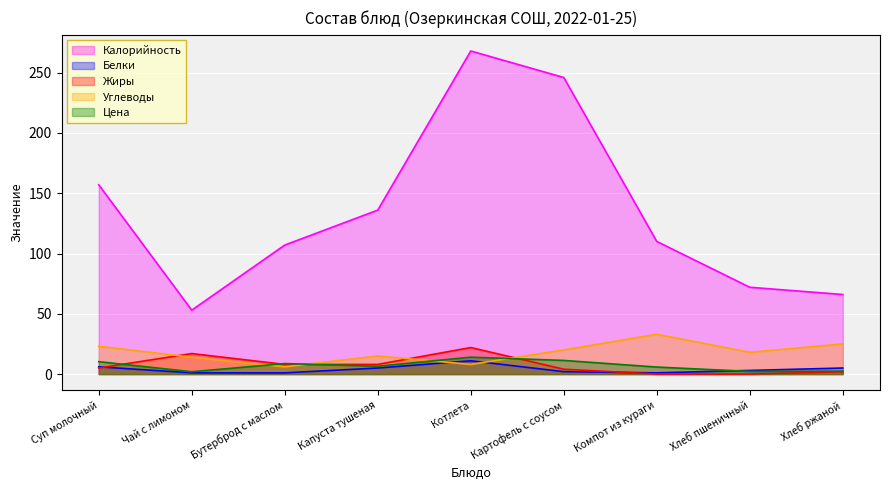

Reading right to left, what are all the values shown in this chart?

Калорийность: 66.0	72.0	110.0	246.0	268.0	136.0	107.0	53.0	157.0
Белки: 5.0	3.0	1.0	2.0	11.0	5.0	1.0	1.0	6.0
Жиры: 2.0	0.0	0.0	4.0	22.0	8.0	8.0	17.0	5.0
Углеводы: 25.0	18.0	33.0	20.0	8.0	15.0	6.0	14.0	23.0
Цена: 2.4	2.2	5.8	11.3	14.0	6.5	8.7	1.9	10.3